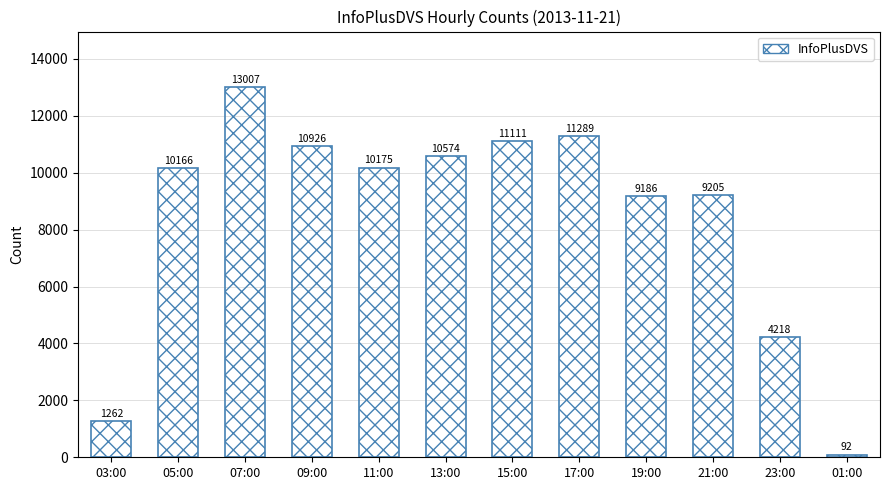

Read the value at 11:00, to the nearest 50.

10200